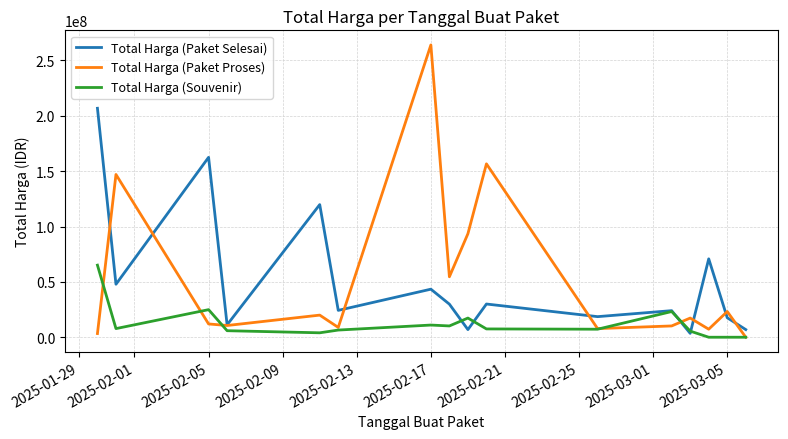

Rank the series by their maximum value, from lowest to highest.

Total Harga (Souvenir), Total Harga (Paket Selesai), Total Harga (Paket Proses)